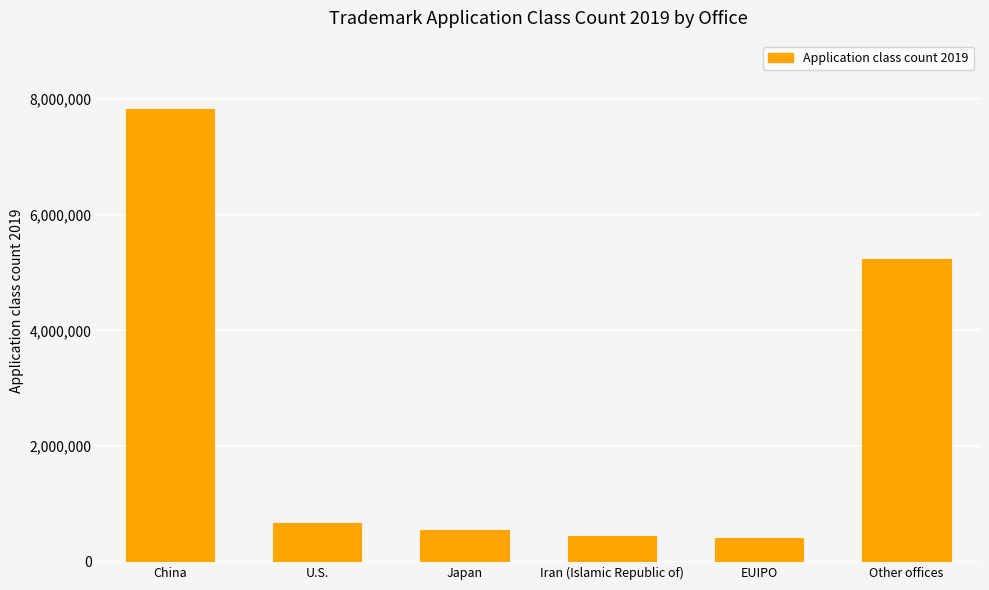

What is the label of the 4th bar from the right?

Japan